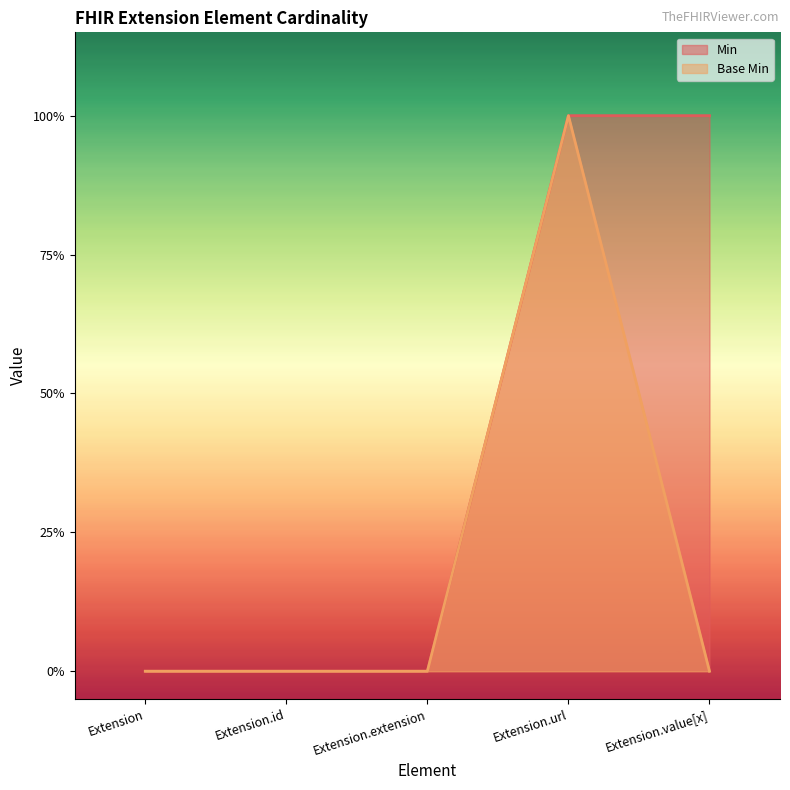

Rank the categories by Min value from highest to lowest.

Extension.url, Extension.value[x], Extension, Extension.id, Extension.extension